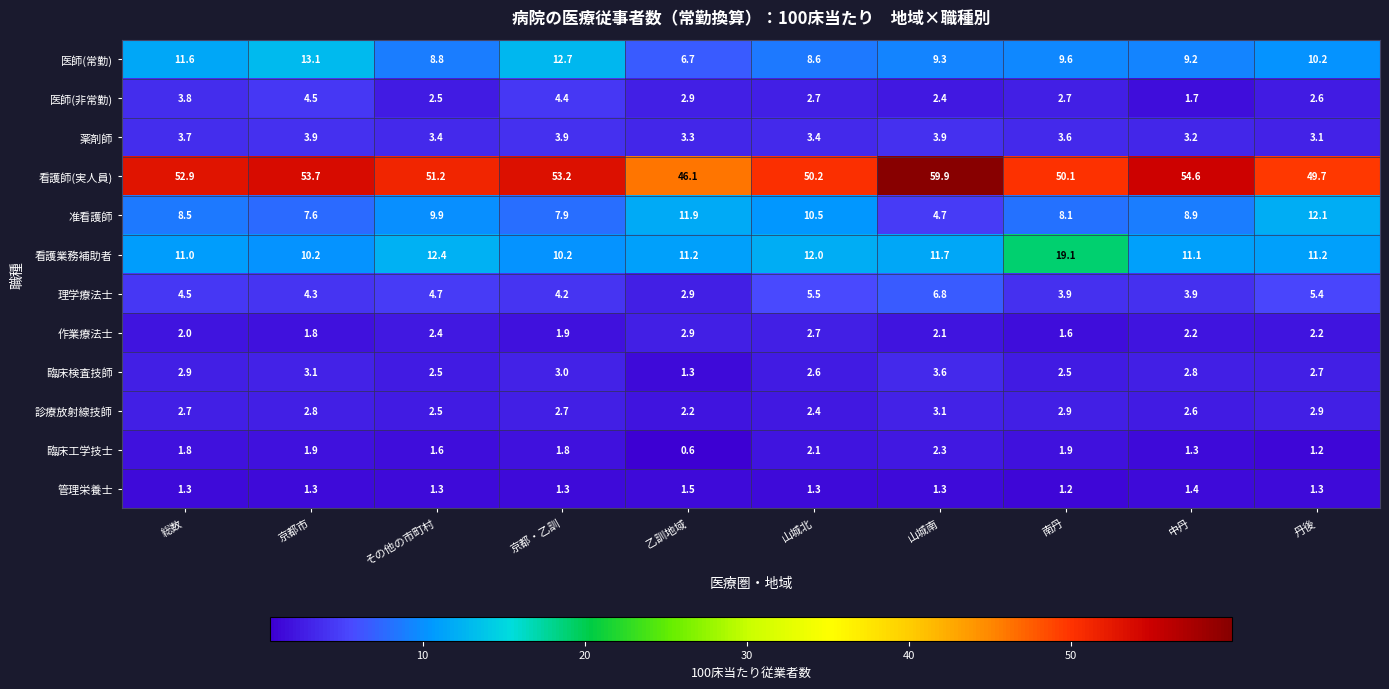

What is the difference between the maximum and minimum values in the 作業療法士 series?

1.3